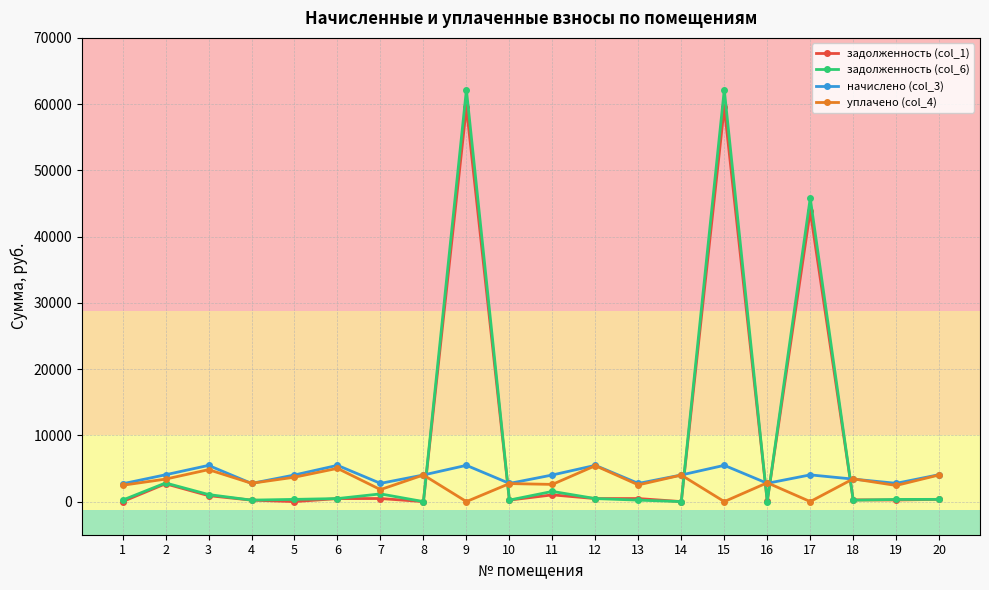

How many categories are shown in the chart?

20